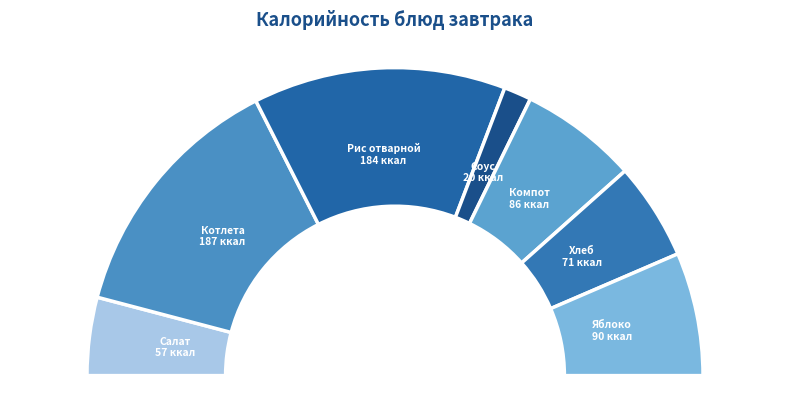

Which slice is the smallest?

Соус основной